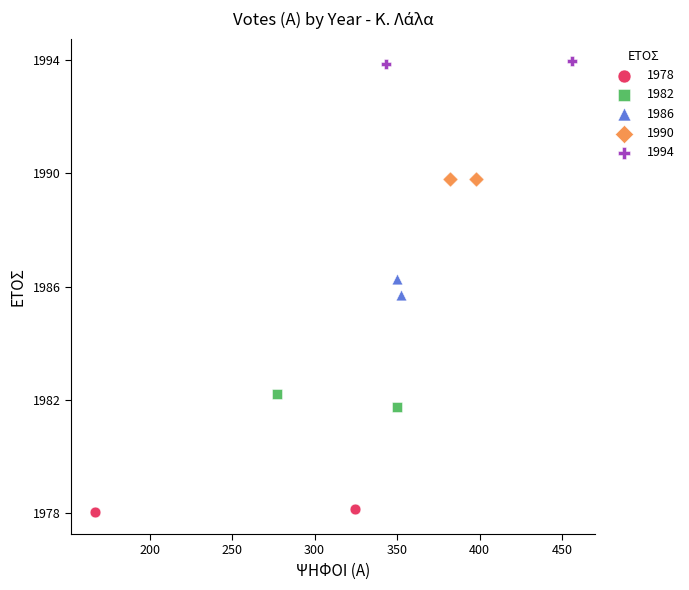

Which series has the largest Y range (max minus min)?

1986